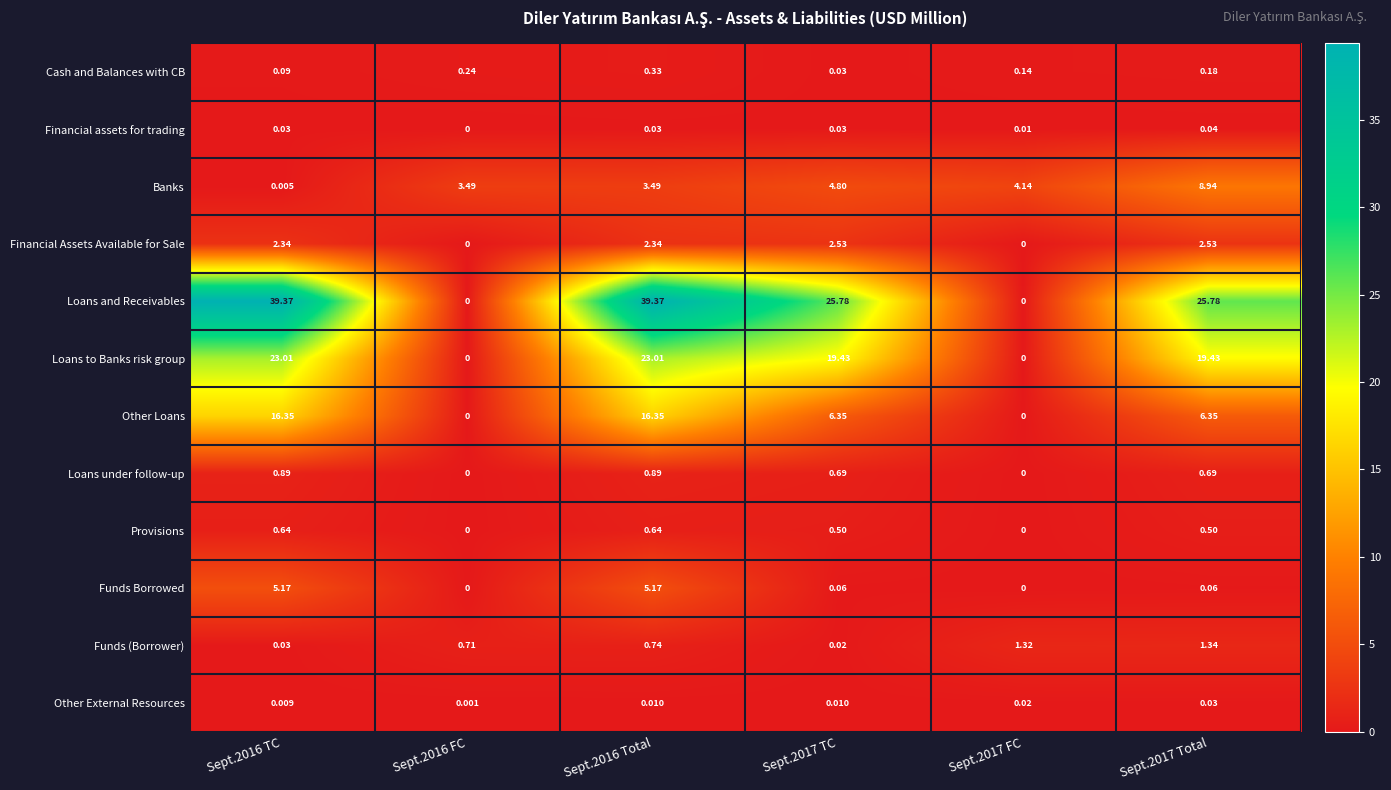

Count the number of data series in this chart.

12